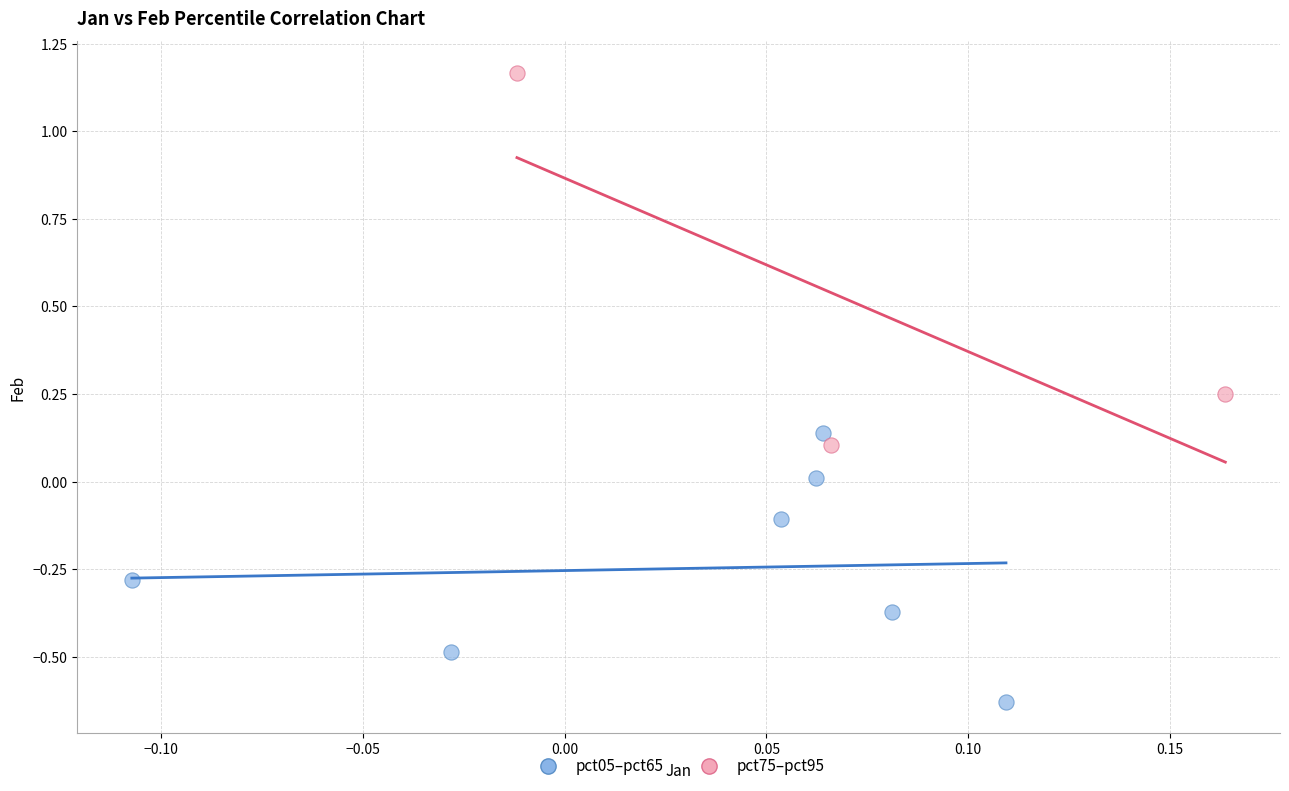

Which series reaches the minimum Y coordinate?

pct05–pct65